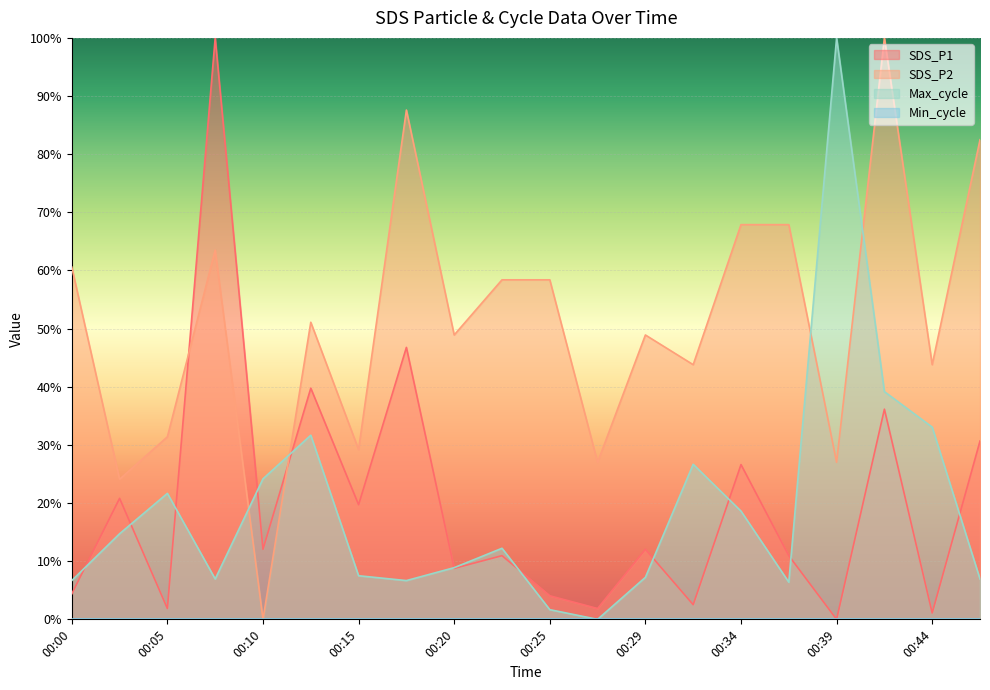

True or false: SDS_P1 and SDS_P2 cross at least once.

True